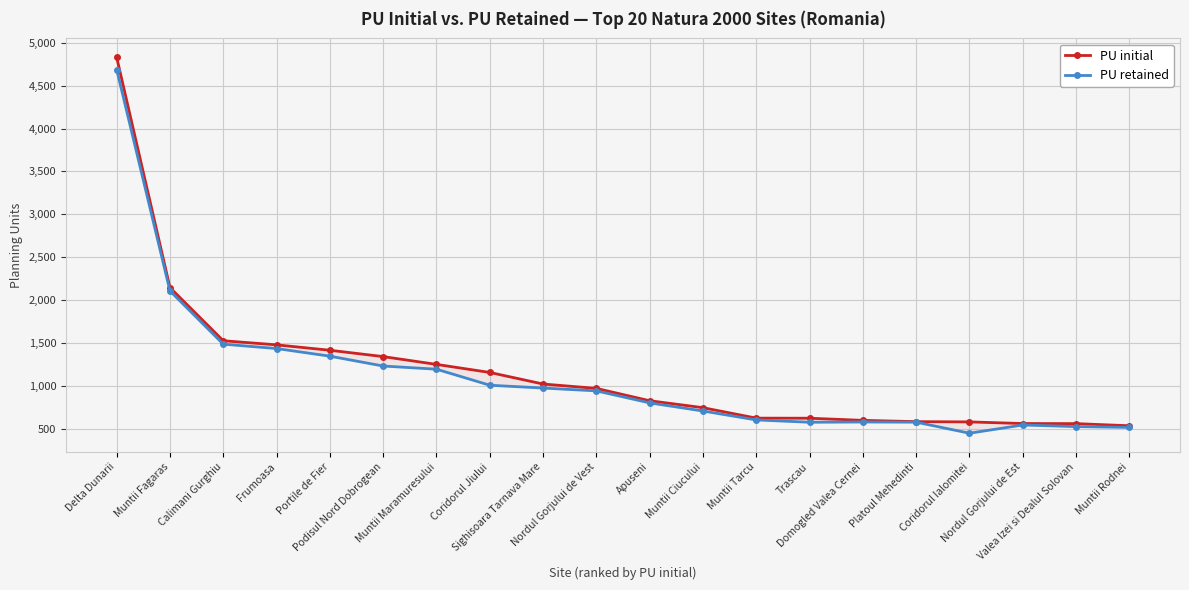

Reading left to right, list all the values displayed in this chart.

PU initial: Delta Dunarii=4832	Muntii Fagaras=2144	Calimani Gurghiu=1524	Frumoasa=1476	Portile de Fier=1413	Podisul Nord Dobrogean=1339	Muntii Maramuresului=1248	Coridorul Jiului=1154	Sighisoara Tarnava Mare=1019	Nordul Gorjului de Vest=968	Apuseni=824	Muntii Ciucului=743	Muntii Tarcu=621	Trascau=620	Domogled Valea Cernei=595	Platoul Mehedinti=580	Coridorul Ialomitei=577	Nordul Gorjului de Est=558	Valea Izei si Dealul Solovan=557	Muntii Rodnei=532
PU retained: Delta Dunarii=4688	Muntii Fagaras=2105	Calimani Gurghiu=1484	Frumoasa=1433	Portile de Fier=1344	Podisul Nord Dobrogean=1229	Muntii Maramuresului=1192	Coridorul Jiului=1005	Sighisoara Tarnava Mare=972	Nordul Gorjului de Vest=939	Apuseni=799	Muntii Ciucului=704	Muntii Tarcu=600	Trascau=573	Domogled Valea Cernei=576	Platoul Mehedinti=574	Coridorul Ialomitei=445	Nordul Gorjului de Est=541	Valea Izei si Dealul Solovan=522	Muntii Rodnei=513